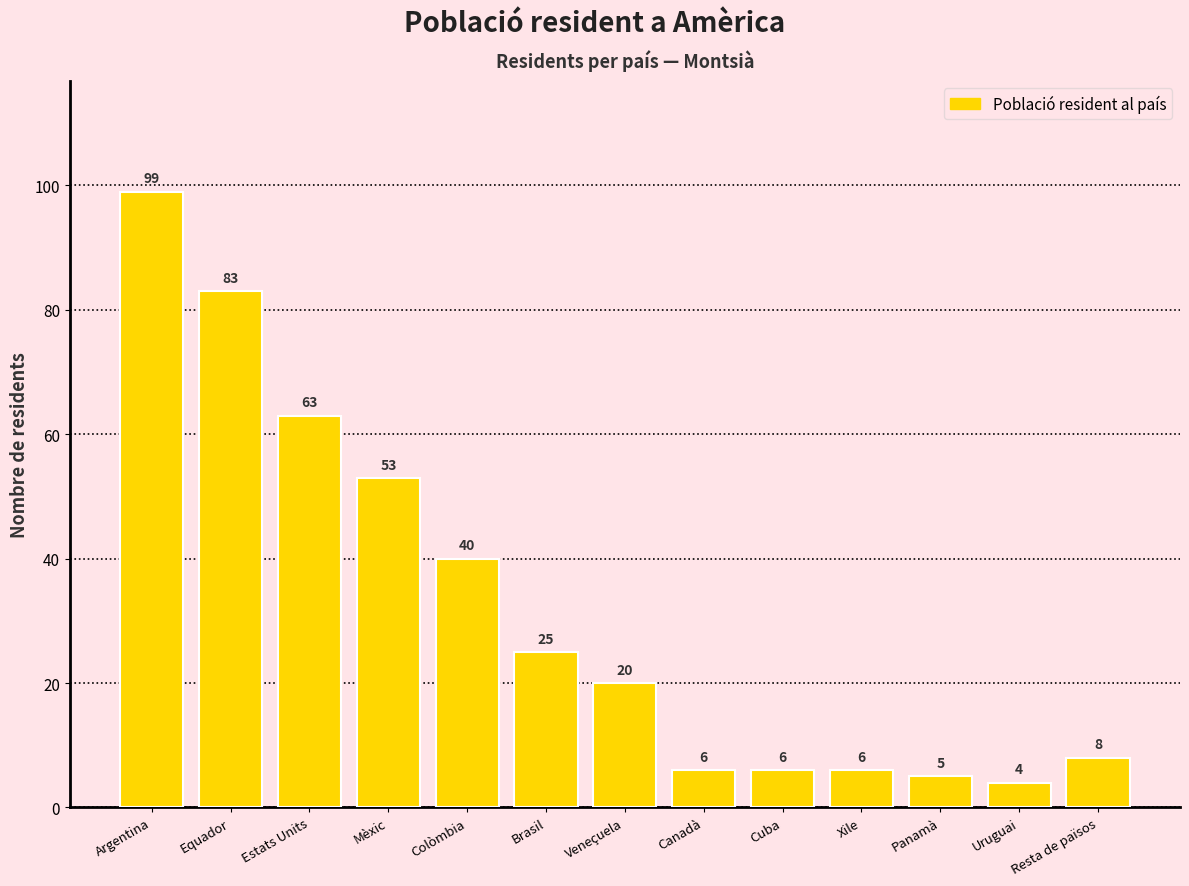

Read the value at Estats Units.

63